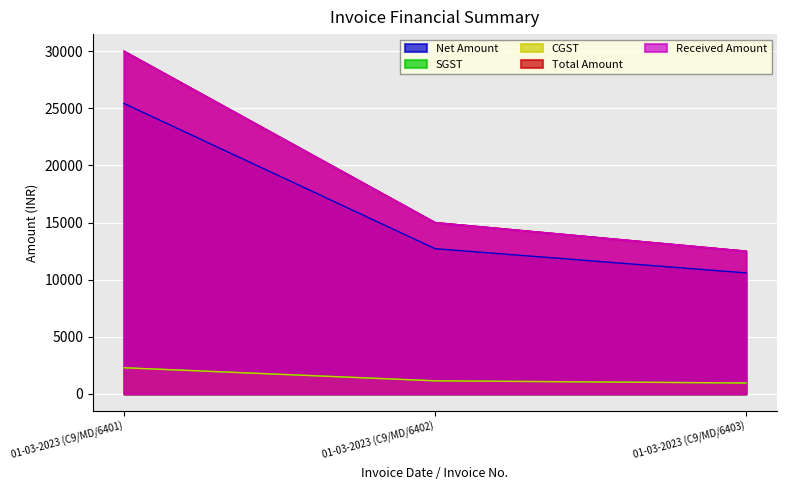

What are all the series names shown in the legend?

Net Amount, SGST, CGST, Total Amount, Received Amount